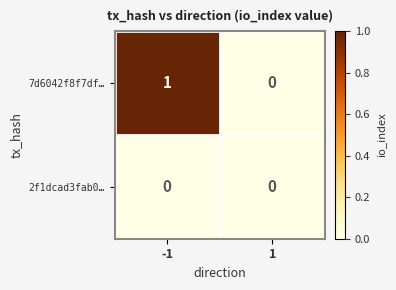

Which series has the widest spread of values?

7d6042f8f7df…